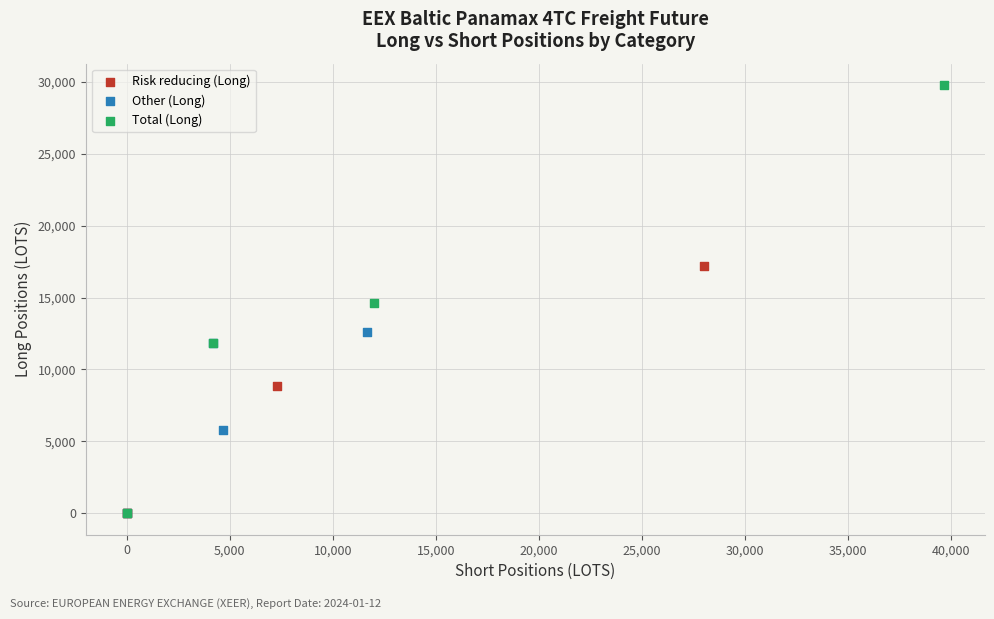

Which series has the widest spread of Y values?

Total (Long)